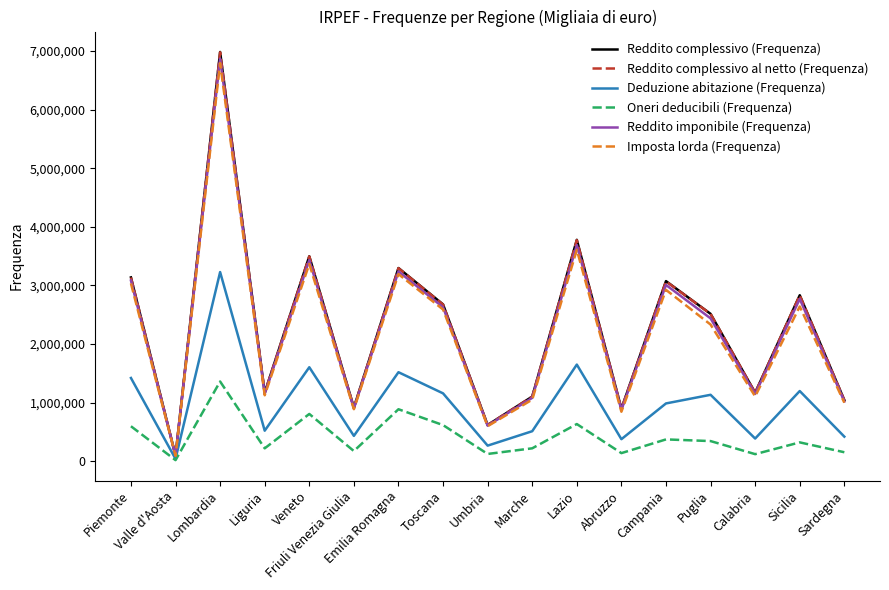

Which series has the largest range (max minus min)?

Reddito complessivo (Frequenza)